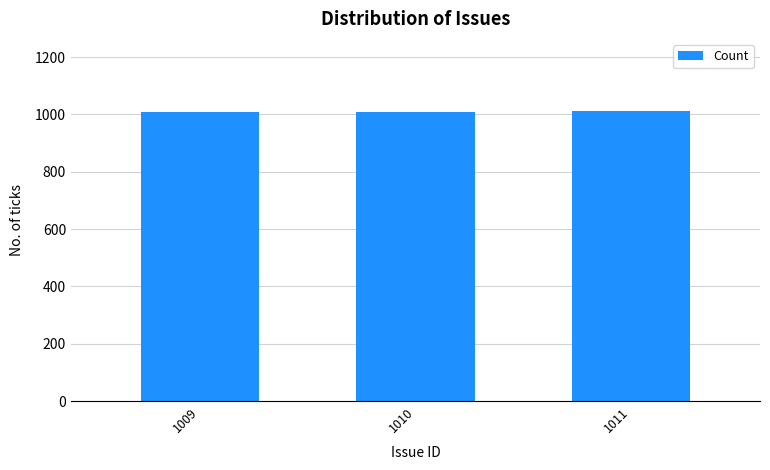

Are the bars grouped side by side (vs. stacked)?

No